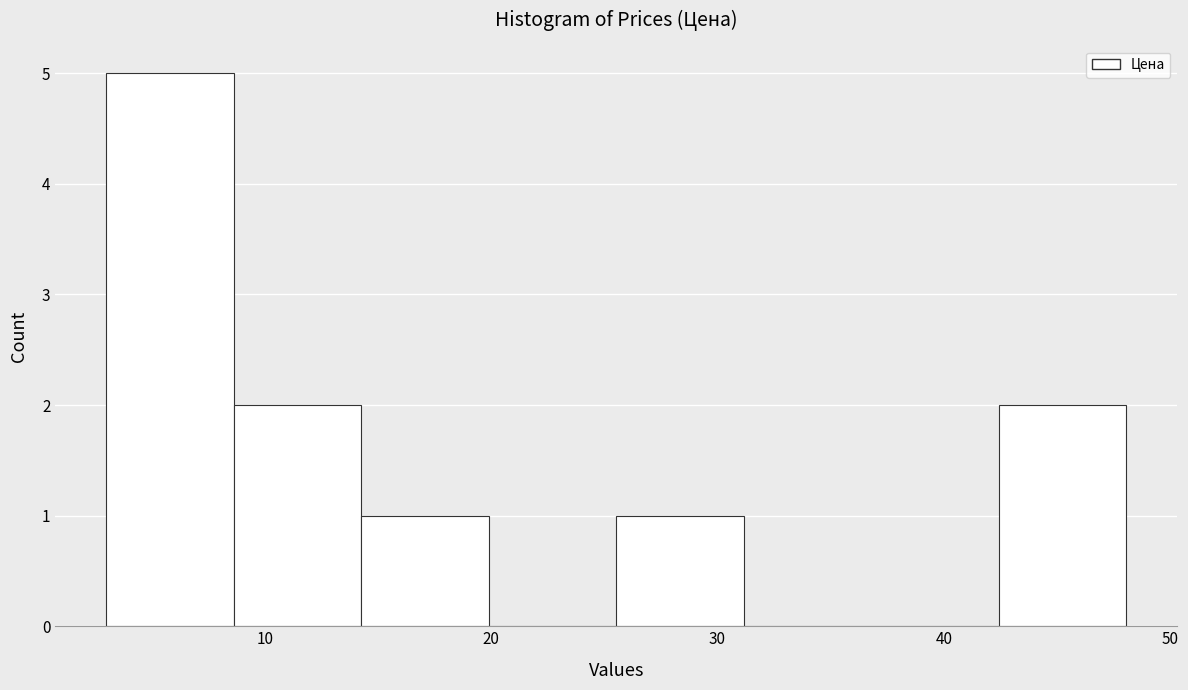

Which range on the x-axis has the tallest bar?

3 to 9